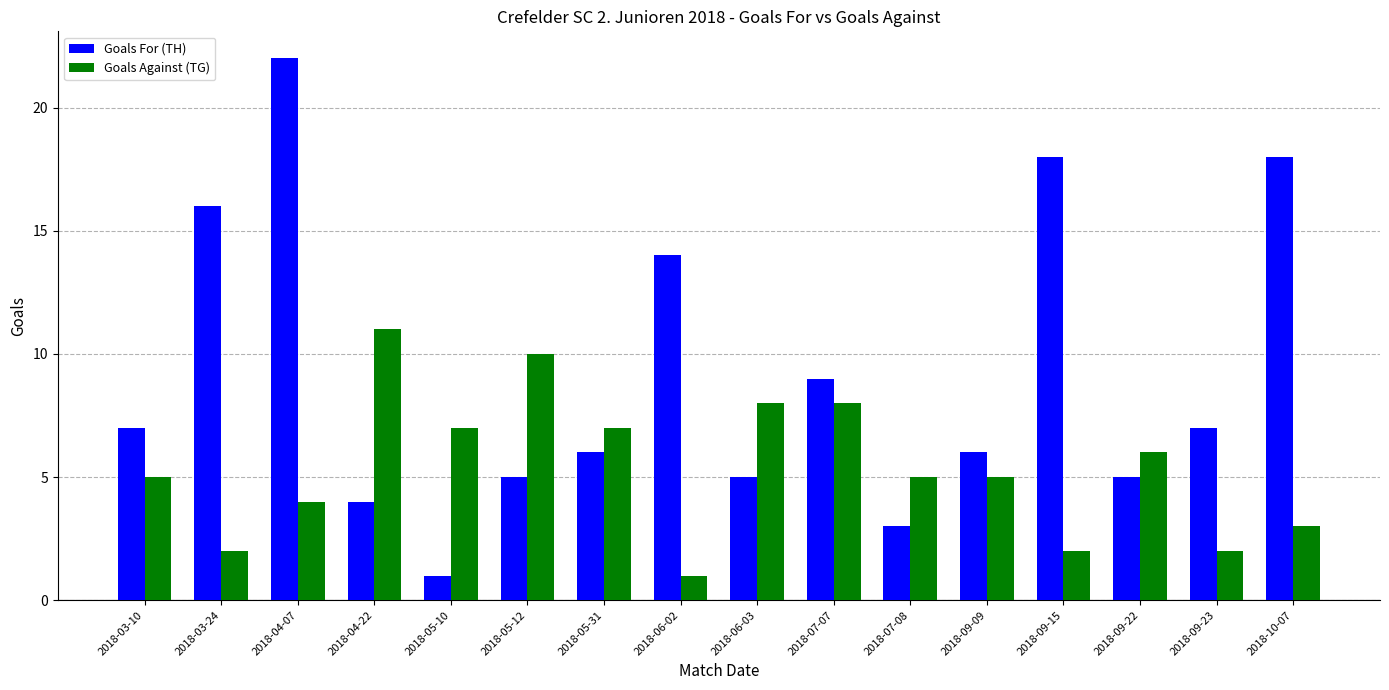

Does the chart contain stacked bars?

No